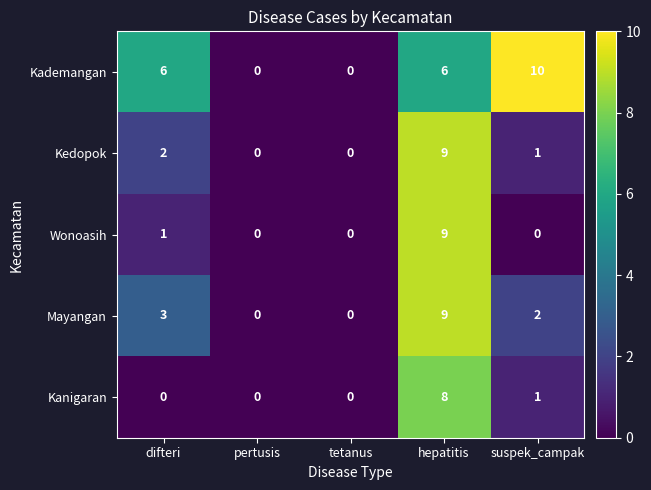

What is the total value across all series at difteri?

12